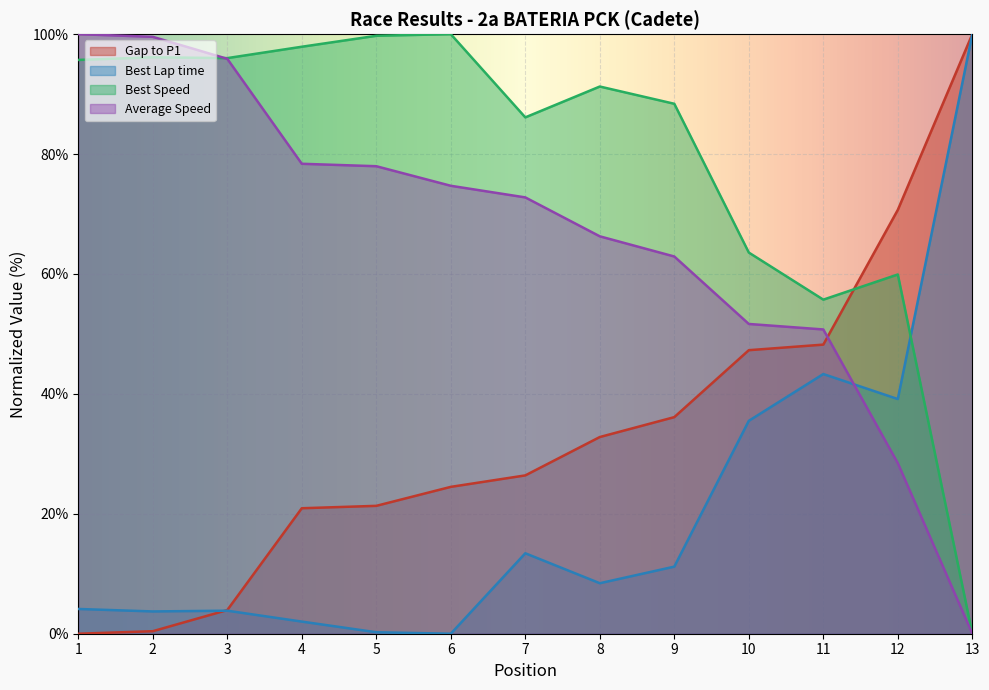

What is the value of the Best Lap time point at the 5th from the left?

0.2